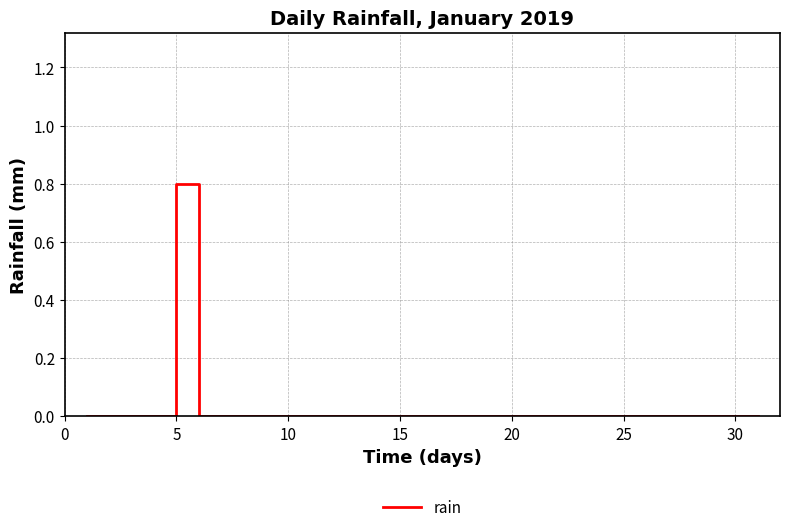

What is the difference between the maximum and minimum values?

0.8